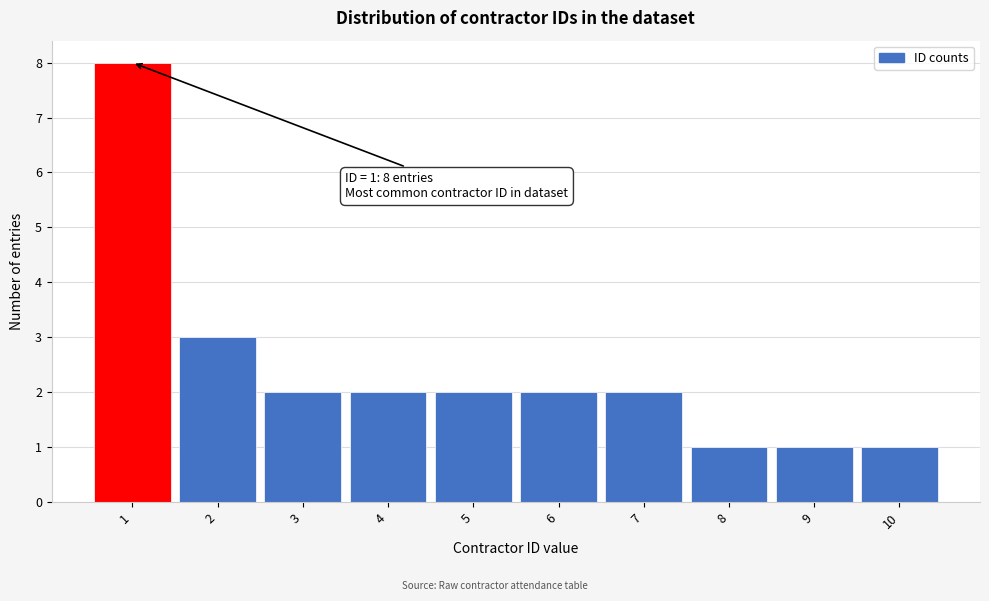

Which range on the x-axis has the tallest bar?

0.5 to 1.5